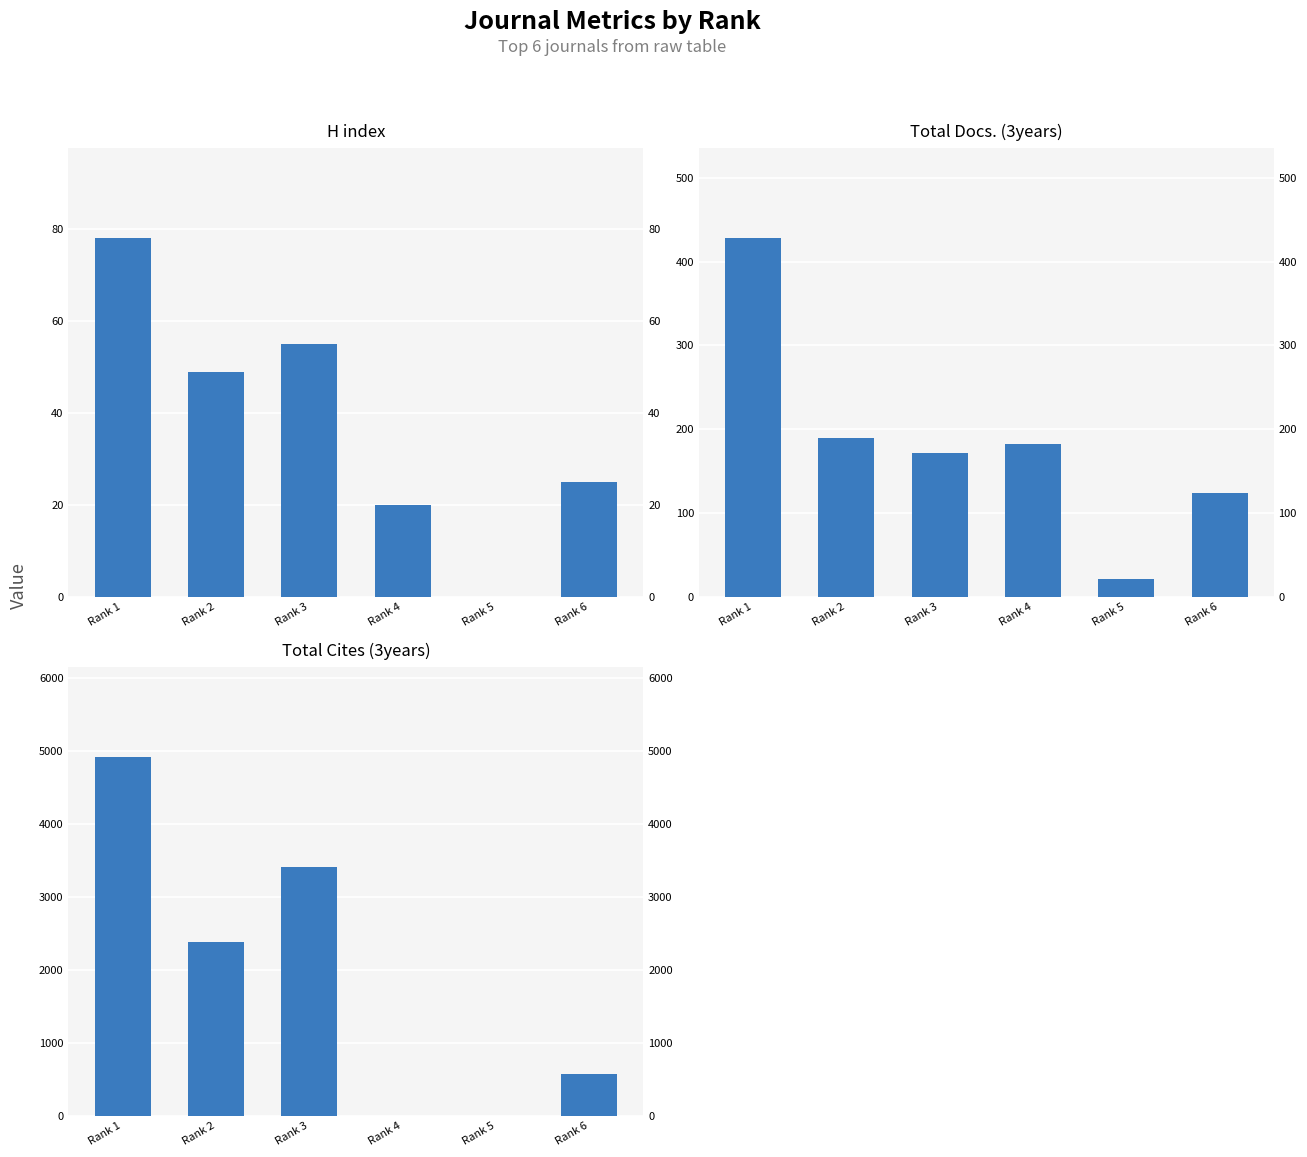

Which category has the highest value in the H index series?

Rank 1